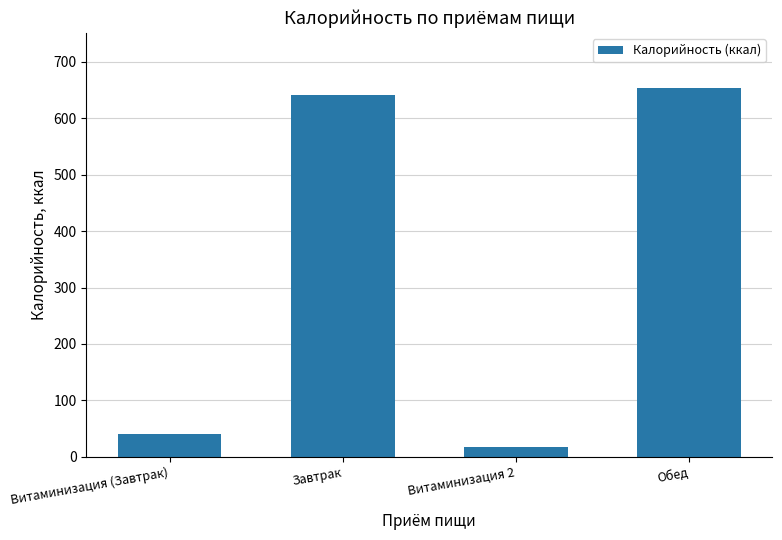

What is the approximate value at Витаминизация (Завтрак)?

40